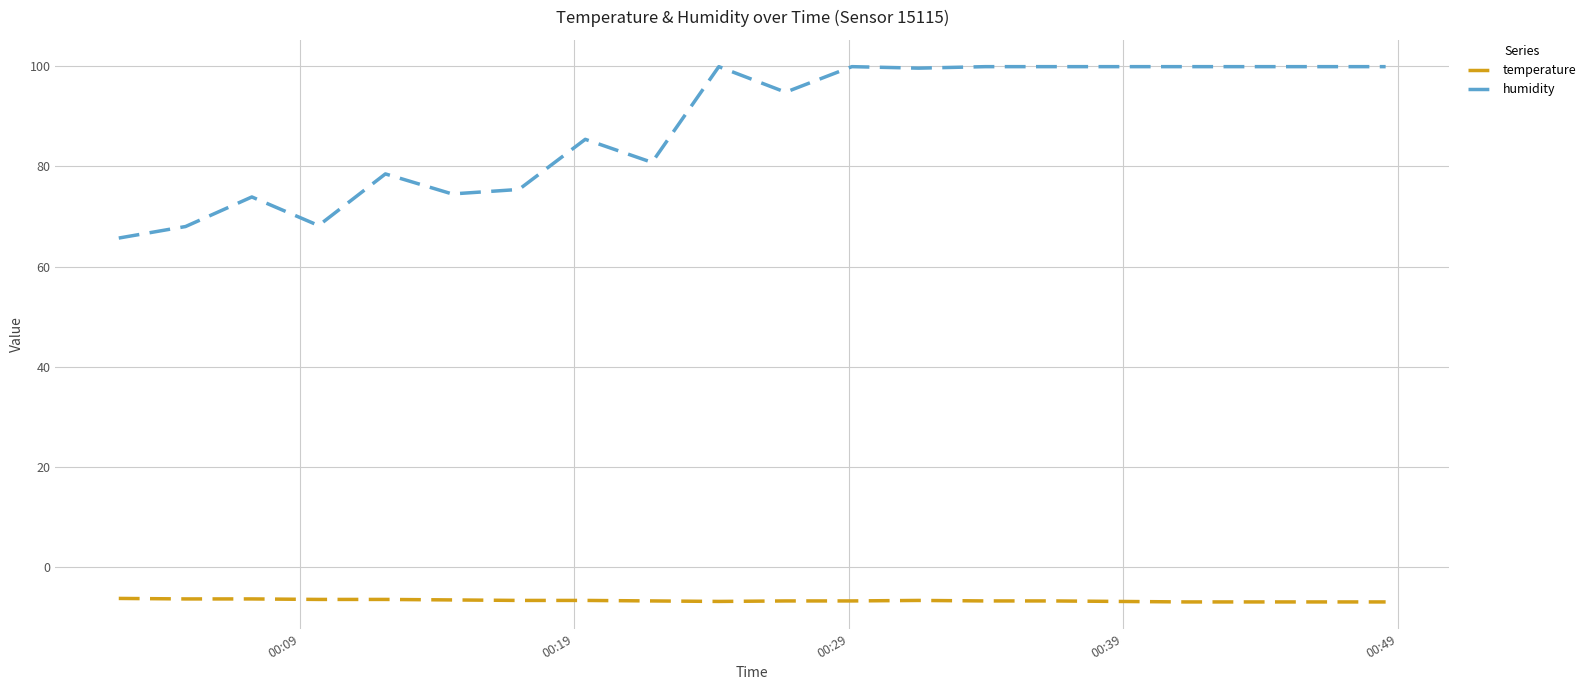

Rank the series by their maximum value, from lowest to highest.

temperature, humidity